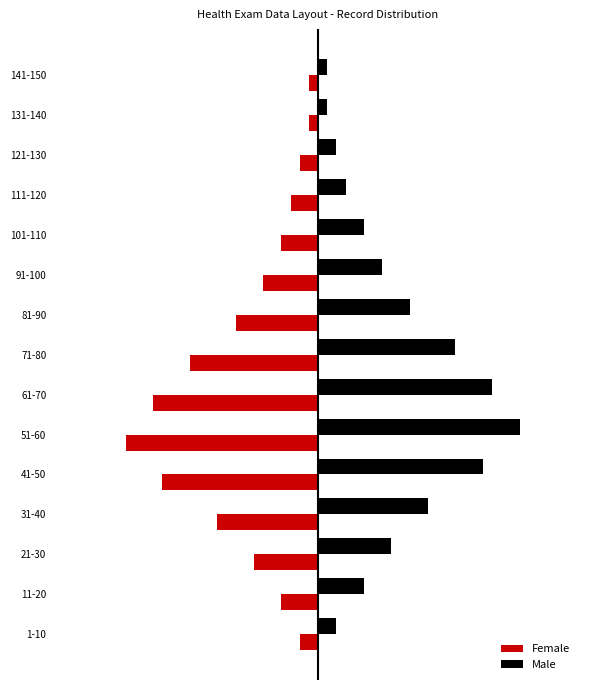

Reading left to right, list all the values displayed in this chart.

Female: -2	-4	-7	-11	-17	-21	-18	-14	-9	-6	-4	-3	-2	-1	-1
Male: 2	5	8	12	18	22	19	15	10	7	5	3	2	1	1